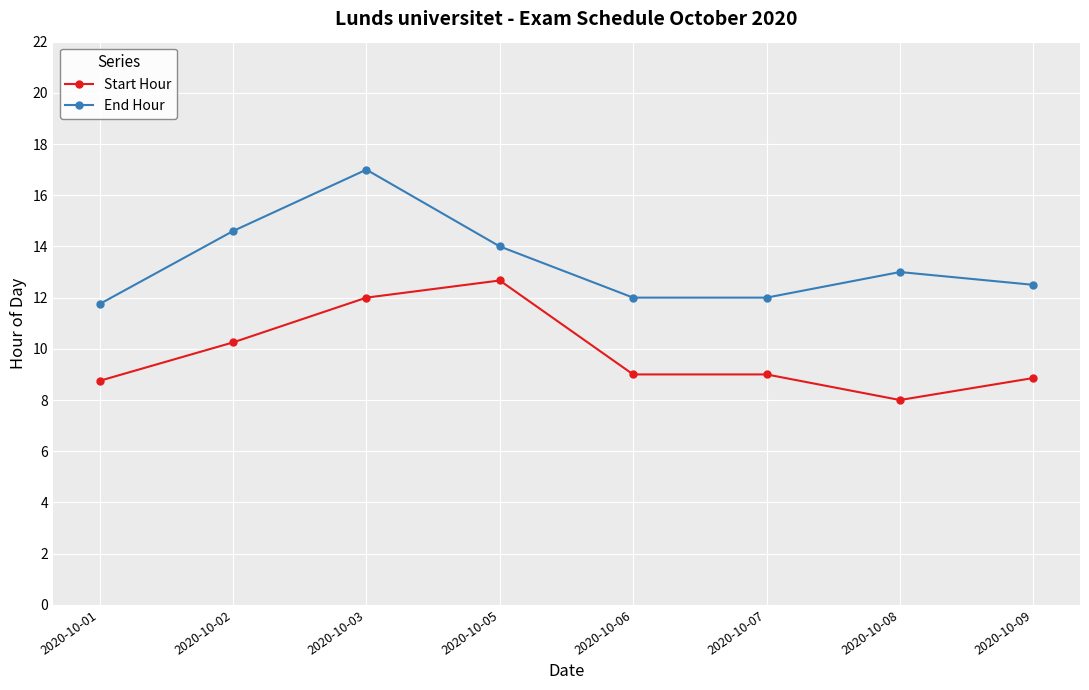

The End Hour series shows 12.0 at 2020-10-07. True or false?

True